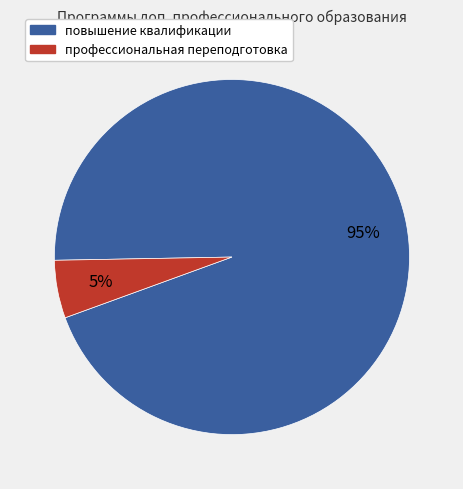

Does any single category account for the majority?

Yes